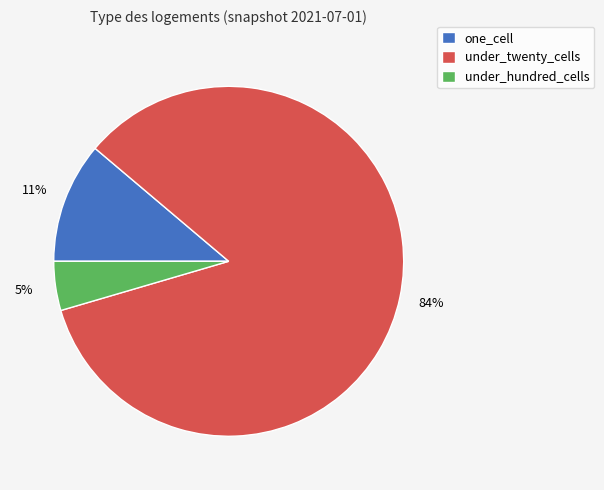

Is the sum of under_twenty_cells and one_cell greater than half?

Yes